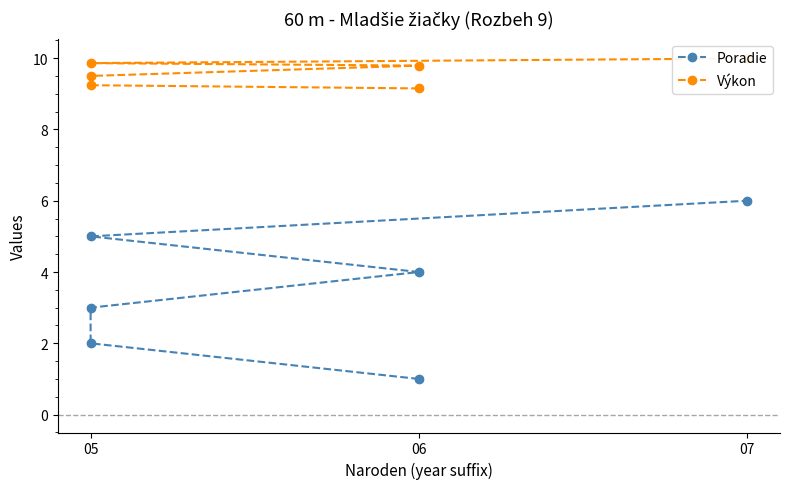

Between 05 and 07, which series saw the biggest shift?

Poradie